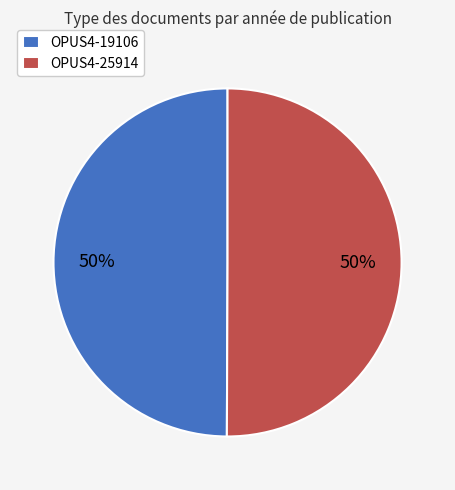

To the nearest percent, what portion does OPUS4-25914 represent?

50%